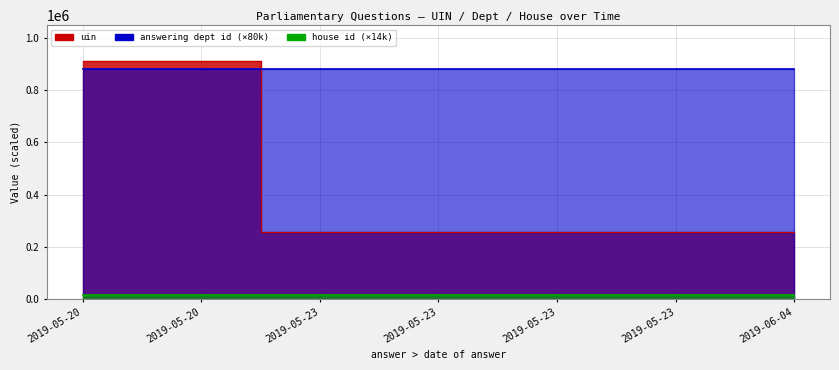

At how many categories does at least one series exceed 119994?

7